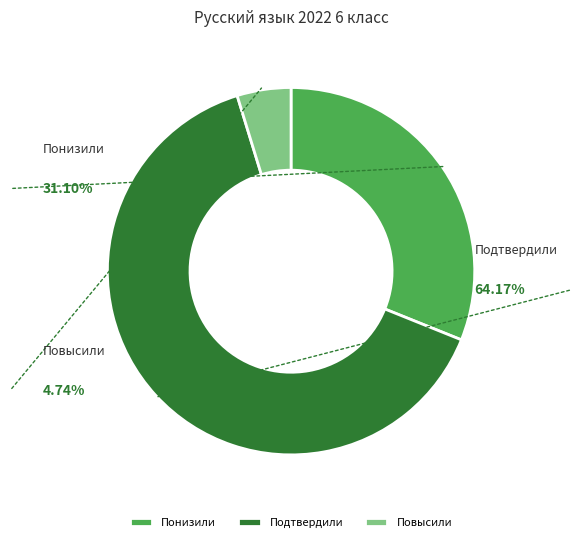

How many segments does this pie chart have?

3